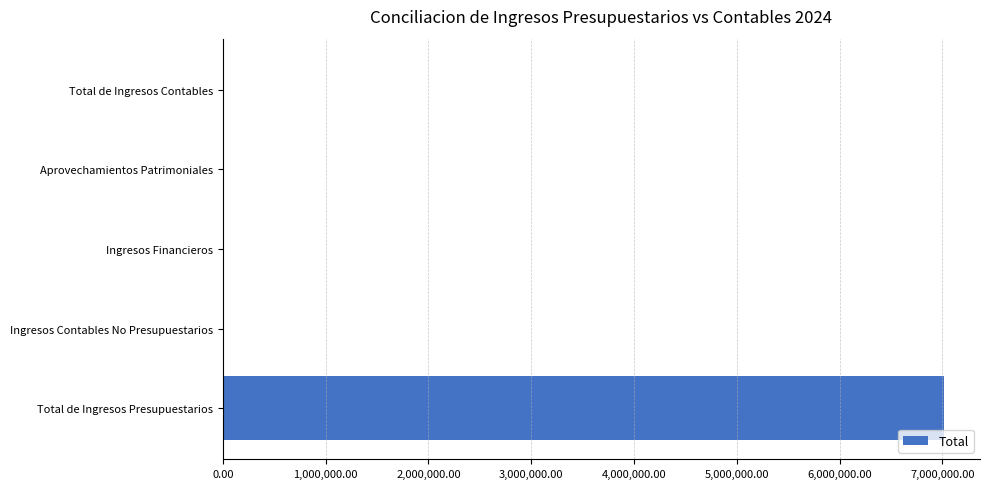

Are the bars horizontal?

Yes